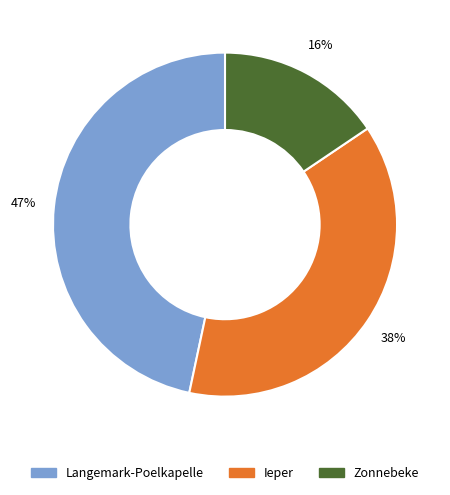

Do Ieper and Zonnebeke together represent more than half of the pie?

Yes